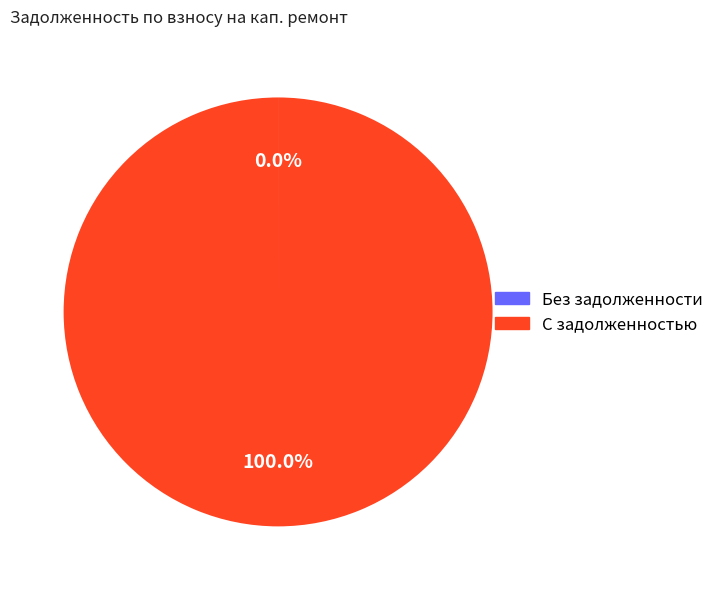

Which category accounts for the majority?

С задолженностью